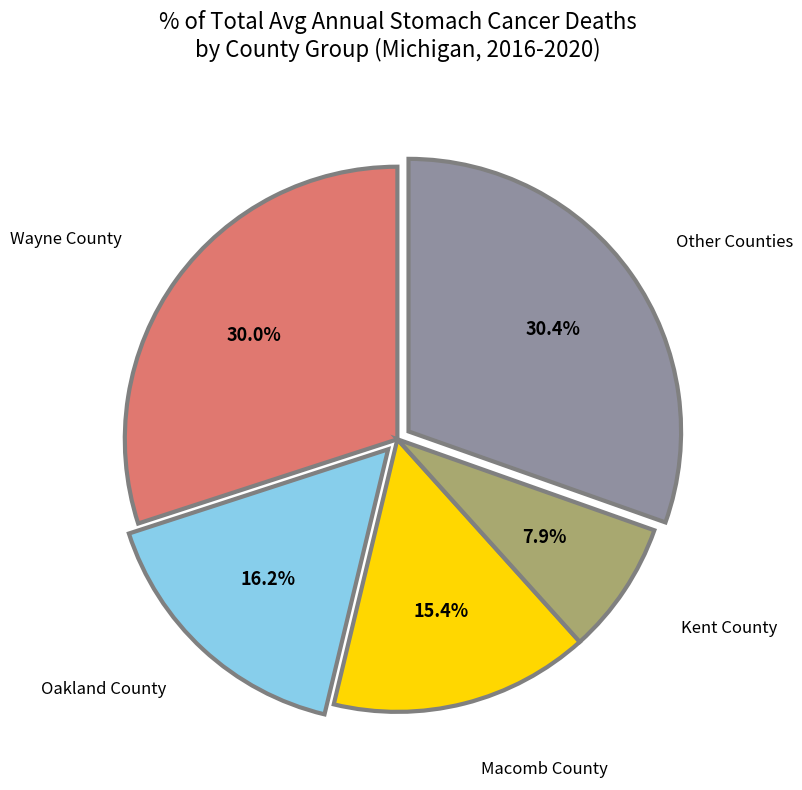

What portion of the pie excludes Kent County?

92.1%